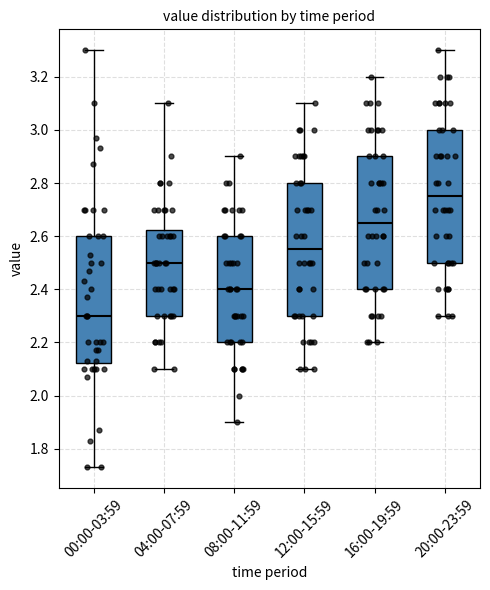

Where does the lower whisker of the box for 12:00-15:59 end on the y-axis? The values are not printed on the chart, so give them approximately, as read against the axis.

2.10